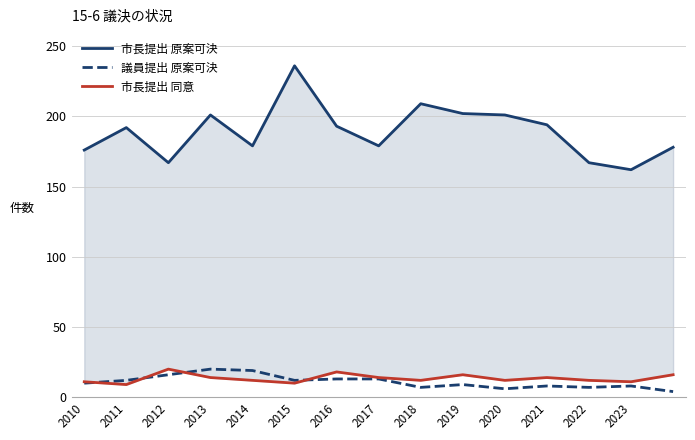

True or false: 議員提出 原案可決 has a value of 13 at 2016.

True